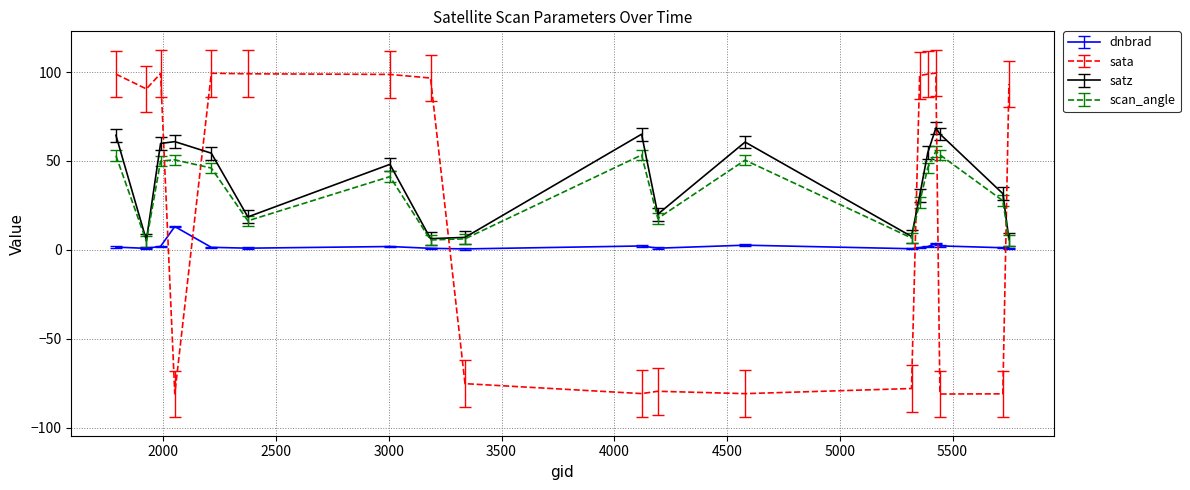

Rank the series by their maximum value, from lowest to highest.

dnbrad, scan_angle, satz, sata